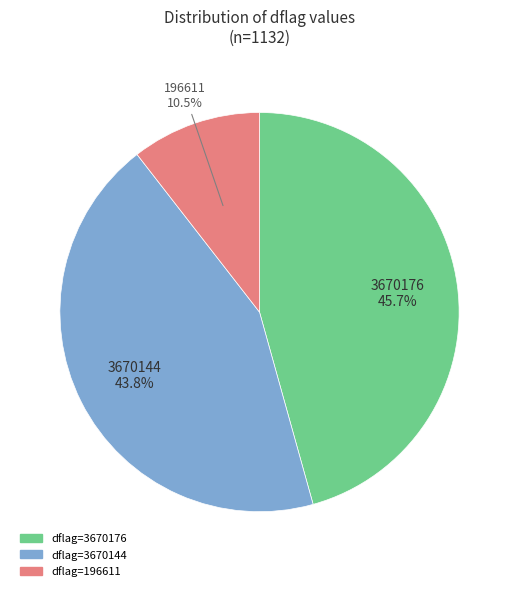

Is there any slice that represents more than half of the pie?

No